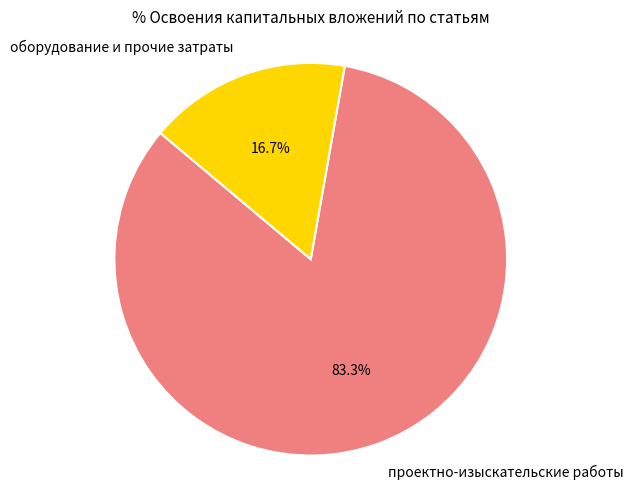

What portion of the pie excludes оборудование и прочие затраты?

83.3%